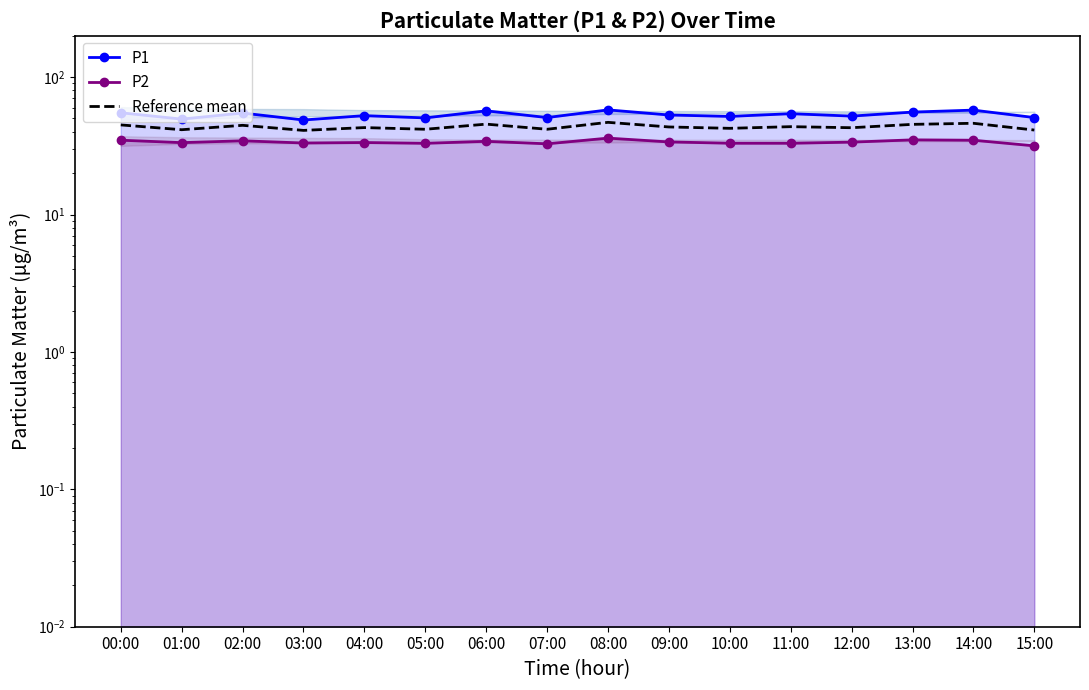

Reading left to right, transcribe all the data shown in this chart.

P1: 55.0	49.5	54.8	48.8	52.4	50.5	56.9	50.8	57.8	53.0	51.8	54.2	52.0	55.7	57.5	50.8
P2: 34.8	33.4	34.4	33.1	33.4	33.0	34.1	32.7	36.0	33.8	33.0	33.0	33.6	35.0	34.7	31.6
Reference mean: 44.9	41.4	44.6	41.0	42.9	41.7	45.5	41.7	46.9	43.4	42.4	43.6	42.8	45.3	46.1	41.2